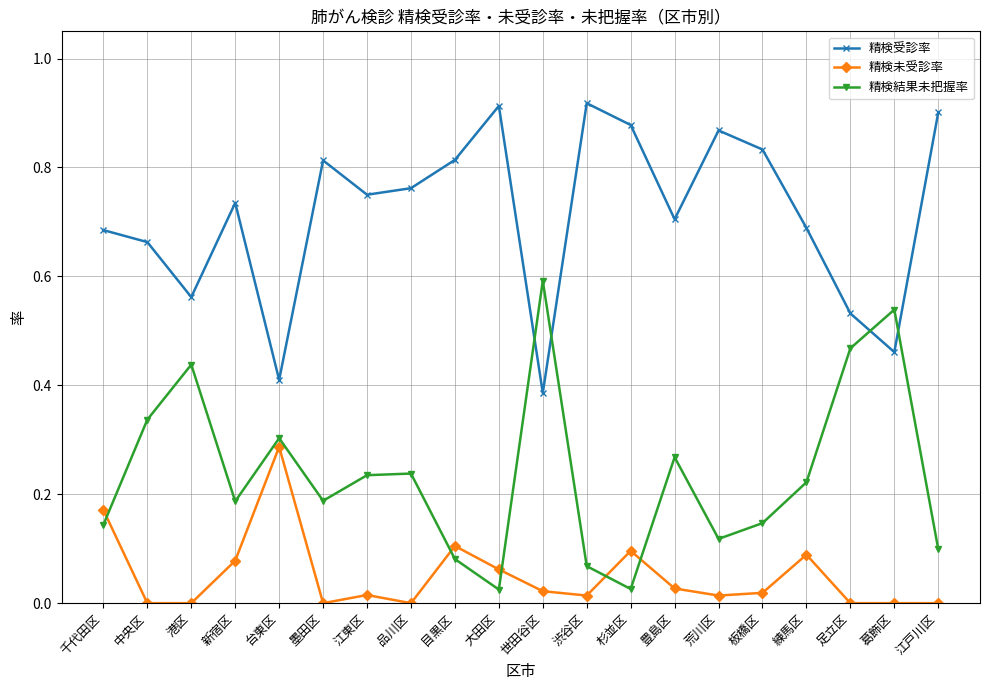

At which category does 精検結果未把握率 reach its first local peak?

港区